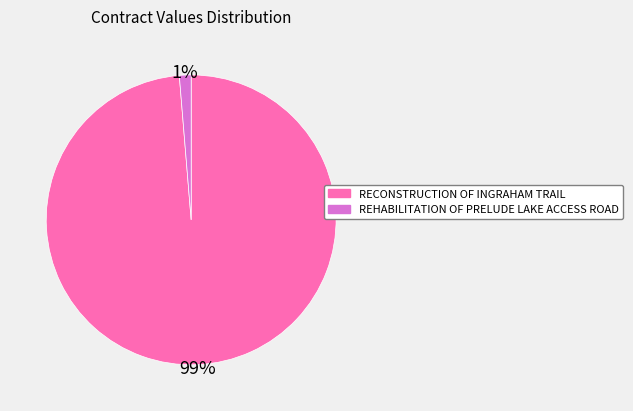

Count the number of slices in the pie.

2